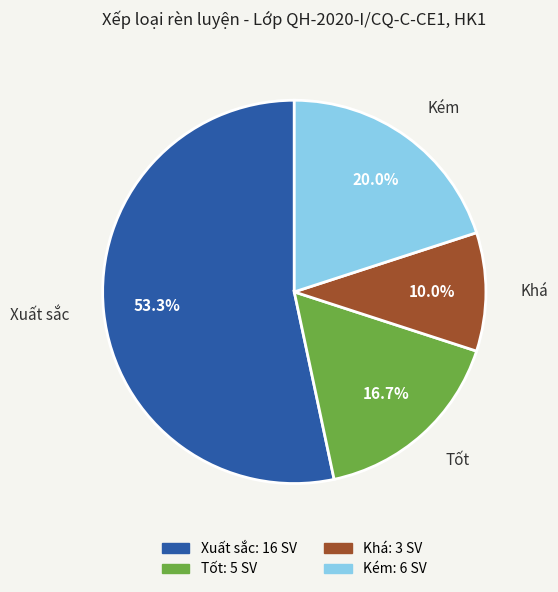

Which slice represents more than half of the pie?

Xuất sắc